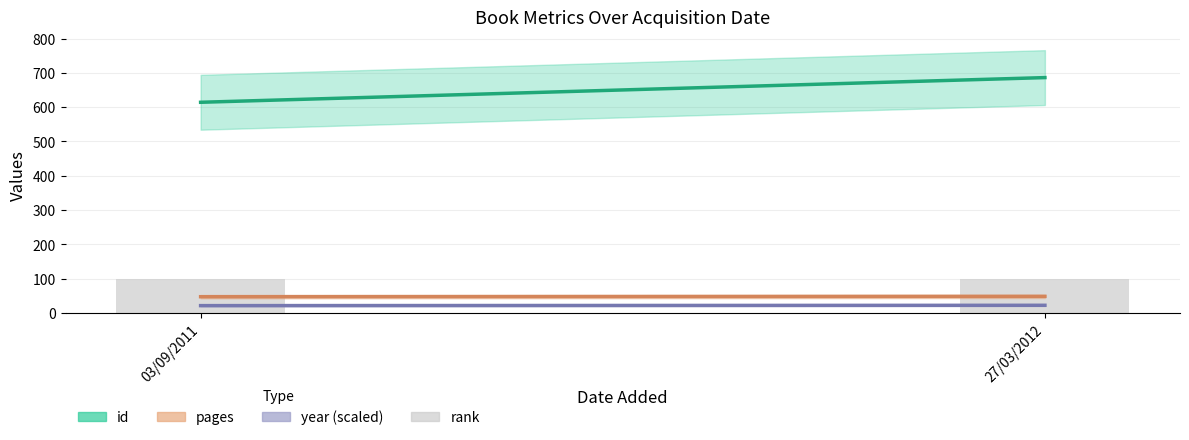

What is the label of the 1st bar from the right?

27/03/2012